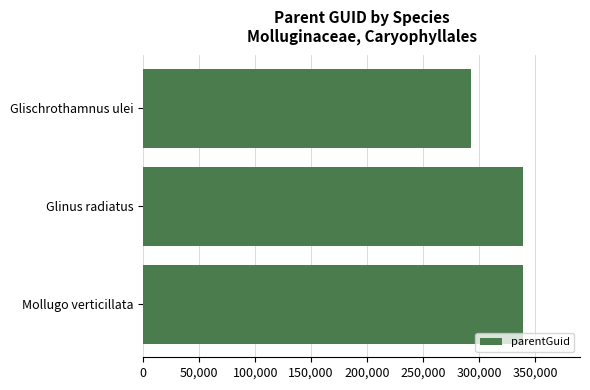

Between Glischrothamnus ulei and Mollugo verticillata, which is larger?

Mollugo verticillata